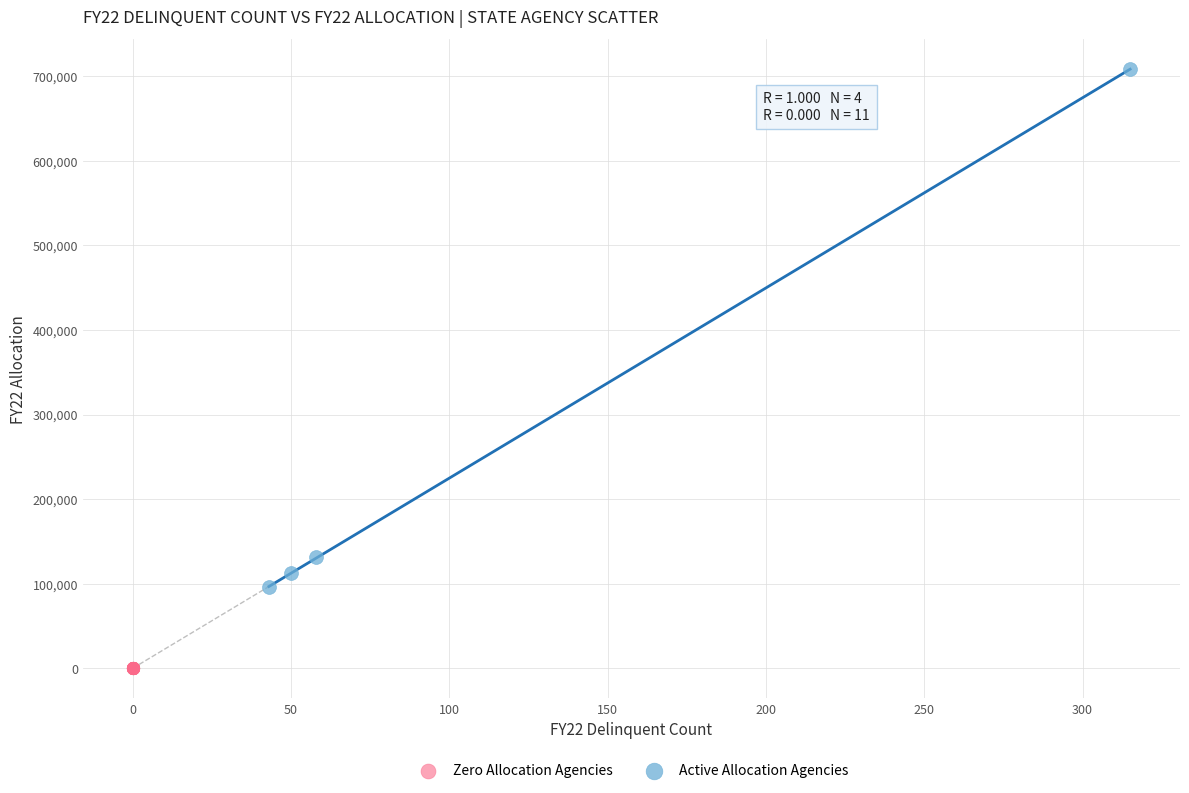

Which series reaches the maximum Y coordinate?

Active Allocation Agencies